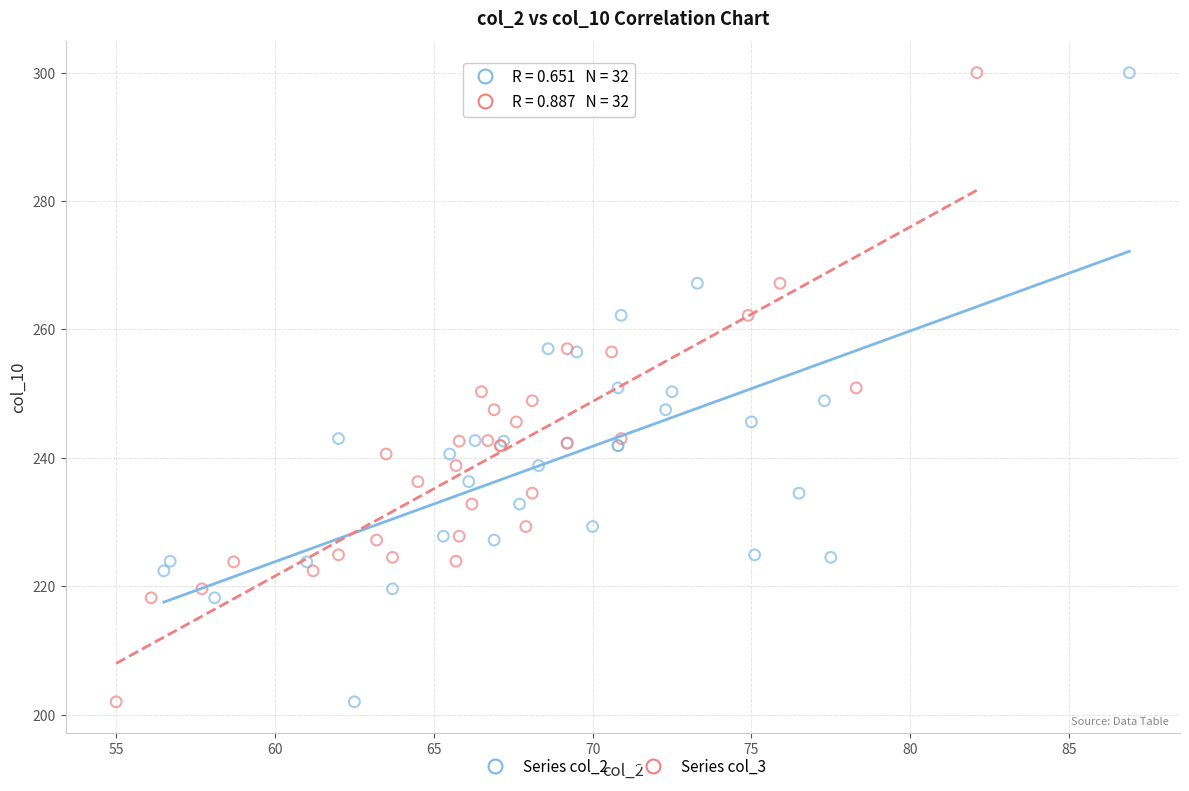

What are all the series names shown in the legend?

Series col_2, Series col_3